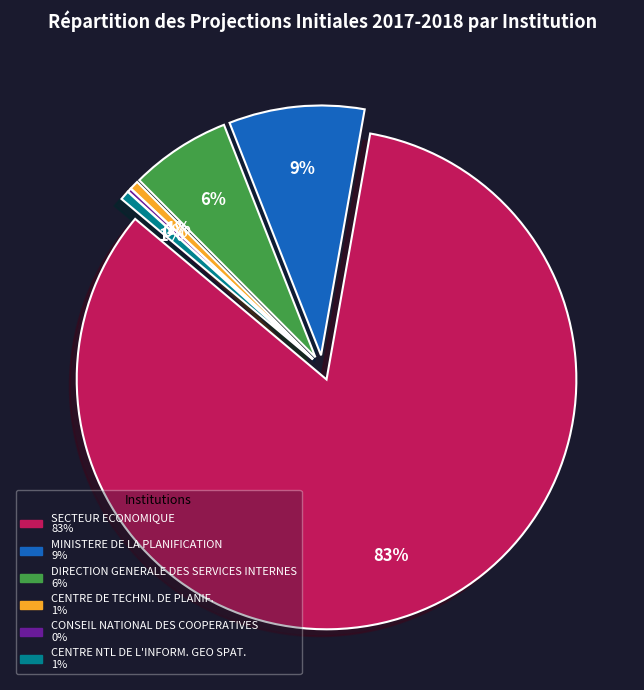

What is the total percentage of CENTRE DE TECHNI. DE PLANIF. and CENTRE NTL DE L'INFORM. GEO SPAT.?

1.2%